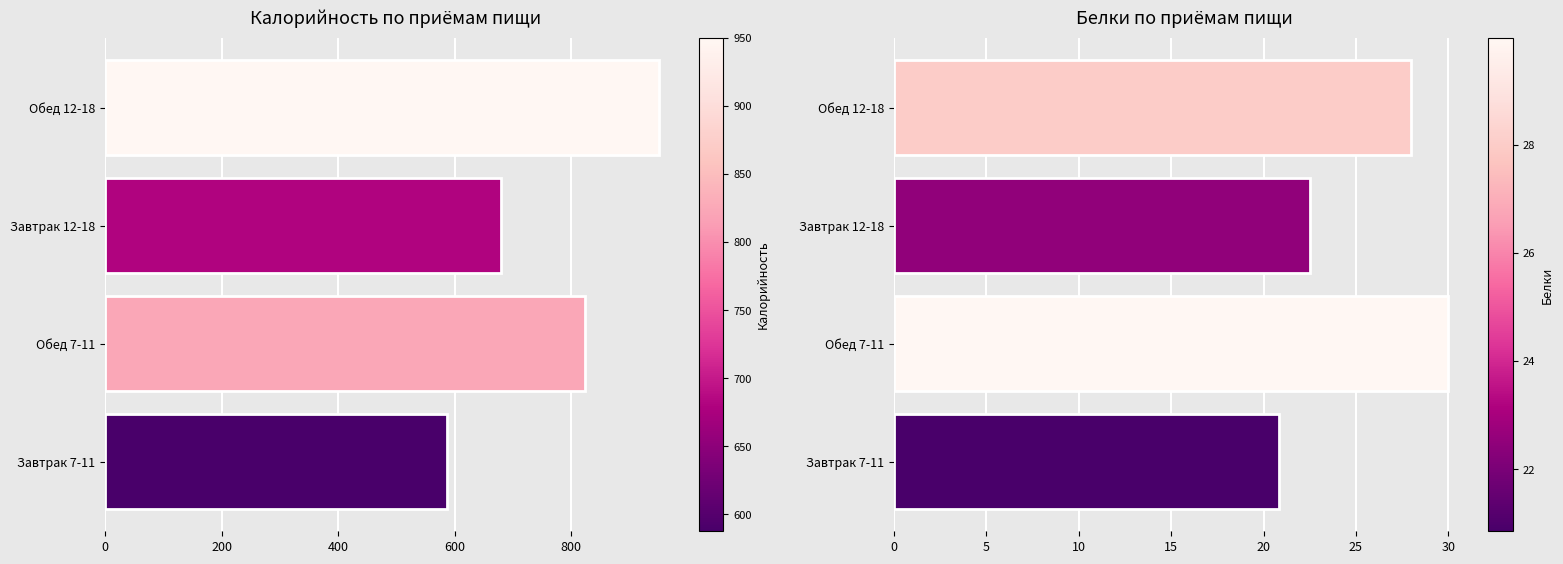

What is the difference between the maximum and minimum values in the Калорийность series?

362.6